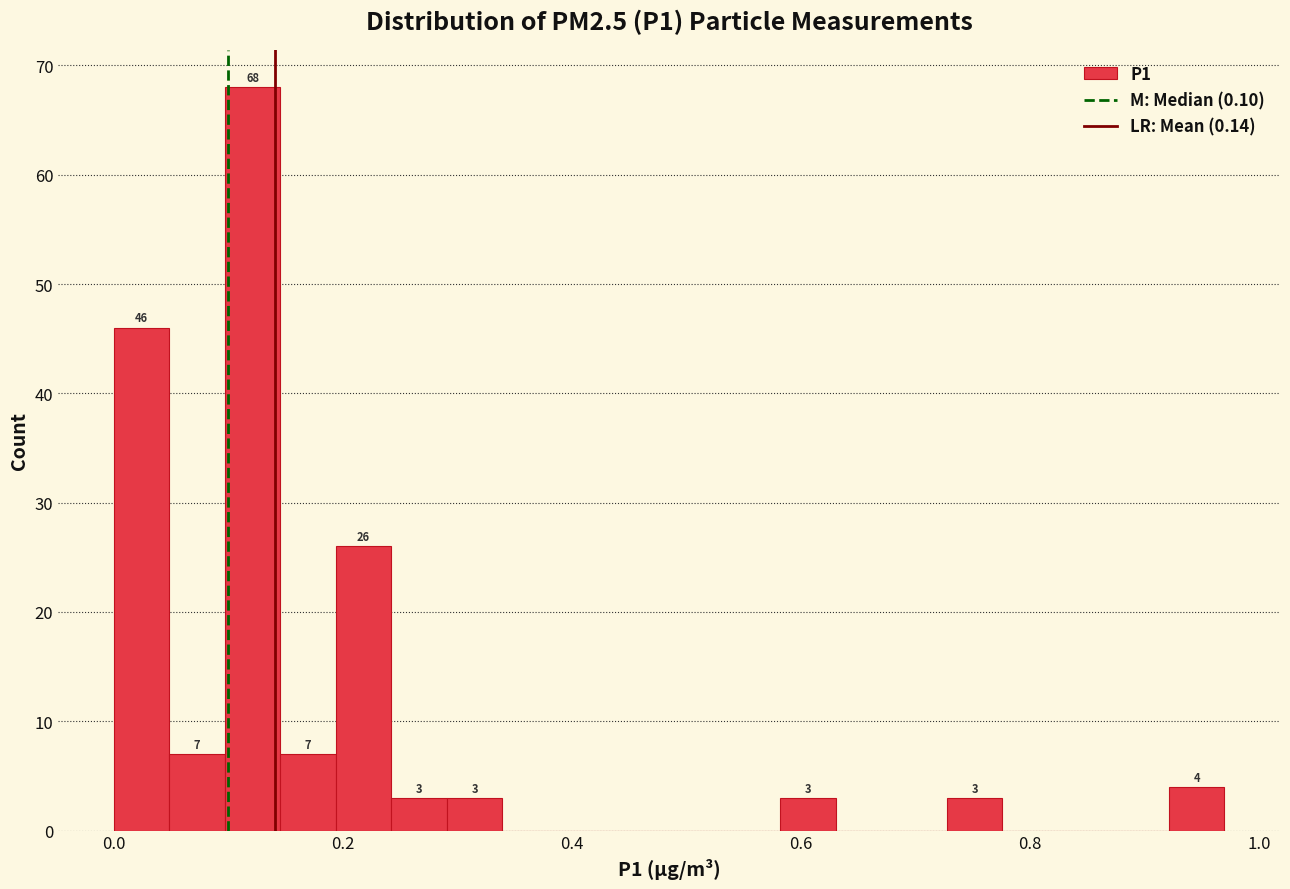

Around what value on the x-axis is the tallest bar? Give the approximate position of its centre, as read against the axis.

0.12